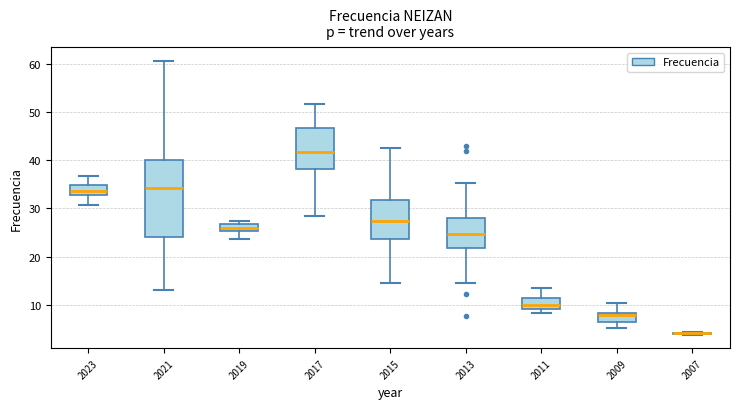

Comparing the boxes themselves (not the whiskers), which one is the tallest?

2021